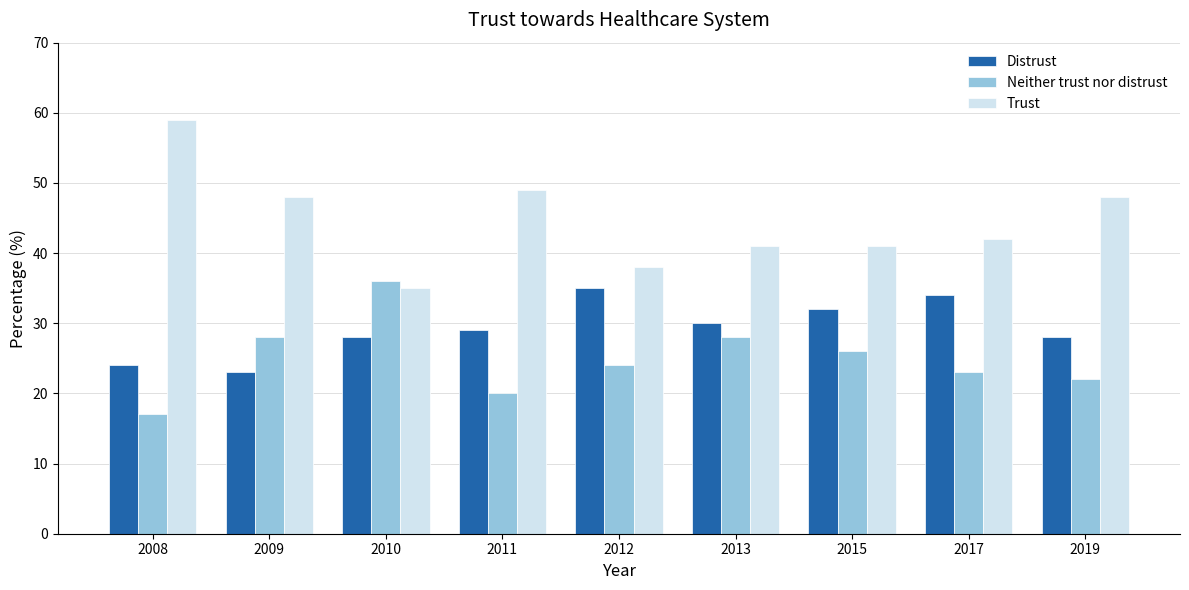

Is the value of Distrust at 2012 greater than the value of Neither trust nor distrust at 2009?

Yes